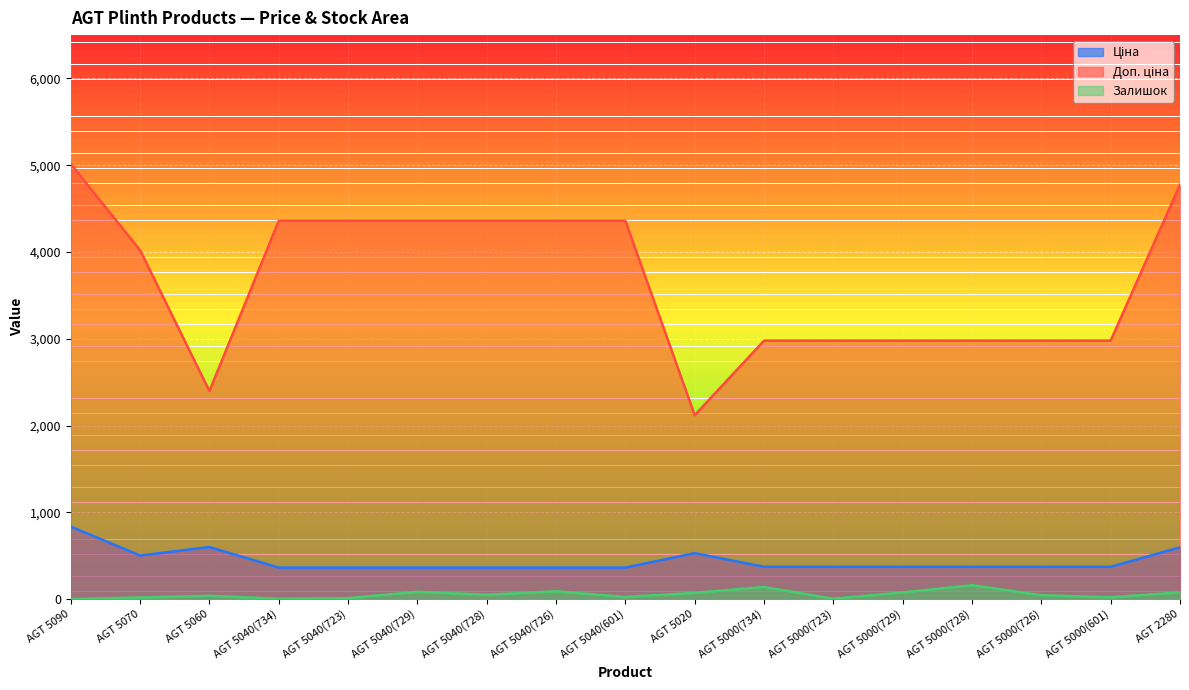

Where does the Ціна series first go above 372?

AGT 5090